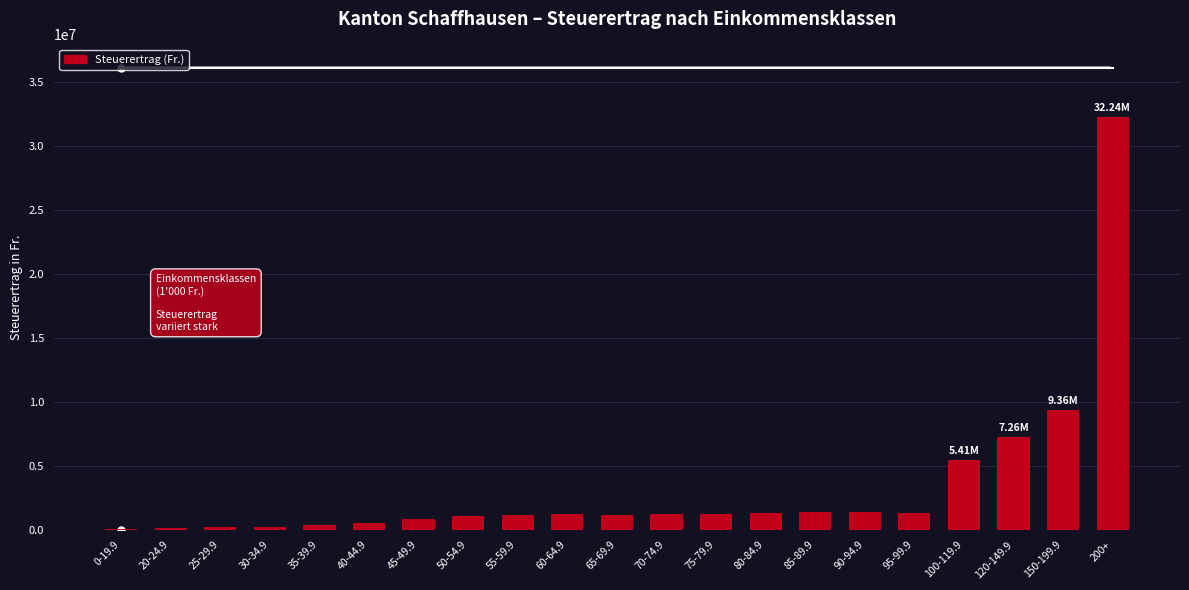

What is the sum of the values at 35-39.9 and 100-119.9?

5784095